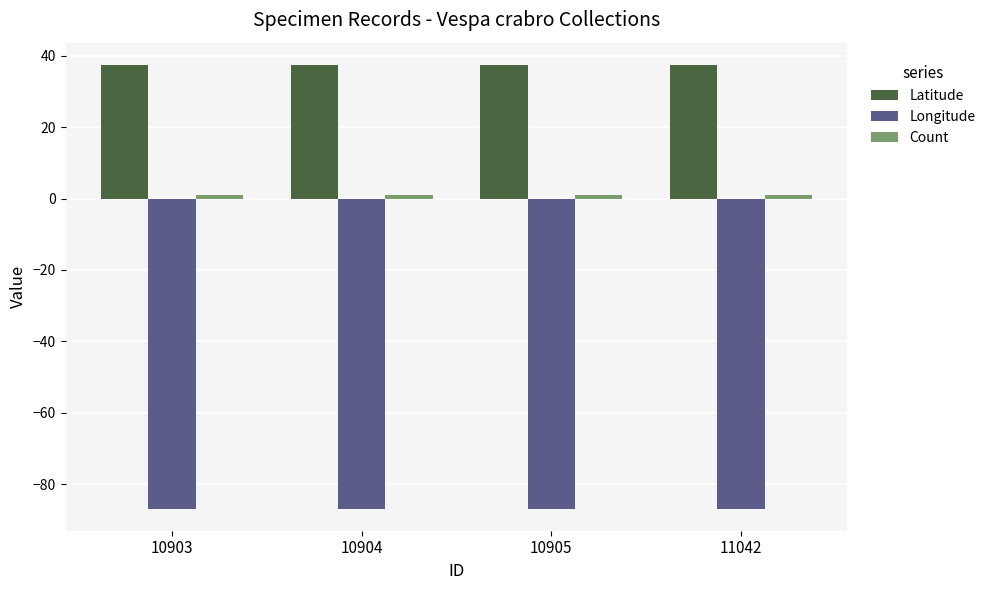

How many categories are shown in the chart?

4